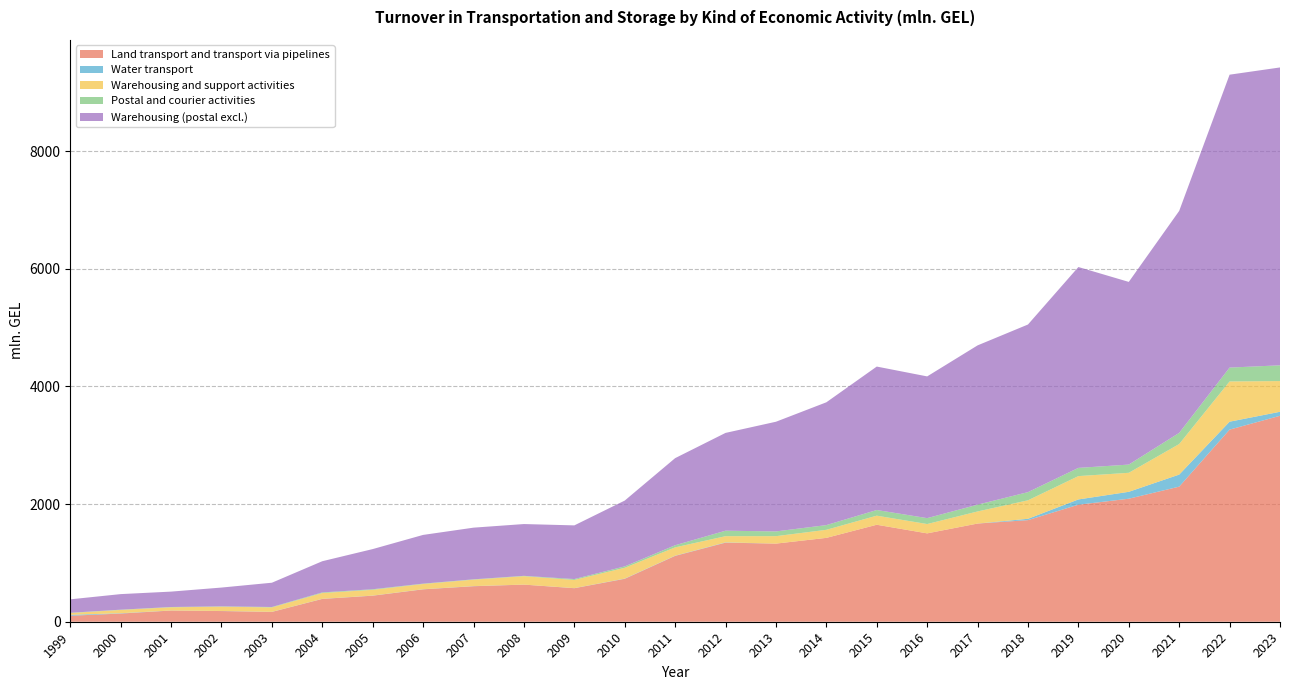

Reading left to right, extract all data points from this chart.

Land transport and transport via pipelines: 1999=101.6	2000=139.0	2001=190.2	2002=181.5	2003=166.8	2004=387.7	2005=442.7	2006=550.6	2007=603.7	2008=631.1	2009=569.9	2010=729.5	2011=1119.5	2012=1344.4	2013=1328.4	2014=1426.0	2015=1649.1	2016=1502.6	2017=1669.5	2018=1727.5	2019=1990.0	2020=2091.9	2021=2297.0	2022=3266.7	2023=3501.9
Water transport: 1999=16.0	2000=5.7	2001=1.3	2002=1.7	2003=1.7	2004=2.1	2005=2.0	2006=2.1	2007=2.3	2008=0.5	2009=1.8	2010=4.1	2011=4.0	2012=5.2	2013=0.0	2014=0.0	2015=0.0	2016=0.0	2017=0.0	2018=22.9	2019=89.4	2020=117.3	2021=205.0	2022=134.9	2023=68.1
Warehousing and support activities: 1999=30.1	2000=55.7	2001=53.9	2002=72.6	2003=74.8	2004=98.2	2005=97.9	2006=88.8	2007=109.5	2008=142.6	2009=138.7	2010=183.6	2011=140.9	2012=105.1	2013=126.6	2014=137.1	2015=154.4	2016=158.5	2017=205.5	2018=314.3	2019=396.9	2020=323.3	2021=519.6	2022=684.2	2023=522.1
Postal and courier activities: 1999=4.7	2000=4.6	2001=5.1	2002=5.5	2003=7.3	2004=10.6	2005=9.9	2006=6.3	2007=5.7	2008=6.3	2009=15.3	2010=24.2	2011=36.1	2012=93.3	2013=80.8	2014=80.0	2015=96.3	2016=100.6	2017=115.5	2018=139.1	2019=139.6	2020=139.7	2021=189.8	2022=235.8	2023=268.1
Warehousing (postal excl.): 1999=228.5	2000=264.7	2001=261.7	2002=319.8	2003=412.8	2004=530.4	2005=682.9	2006=828.4	2007=878.5	2008=880.7	2009=912.6	2010=1118.8	2011=1481.2	2012=1662.9	2013=1864.9	2014=2088.1	2015=2439.2	2016=2409.9	2017=2708.5	2018=2850.2	2019=3415.7	2020=3106.3	2021=3774.3	2022=4980.6	2023=5065.1